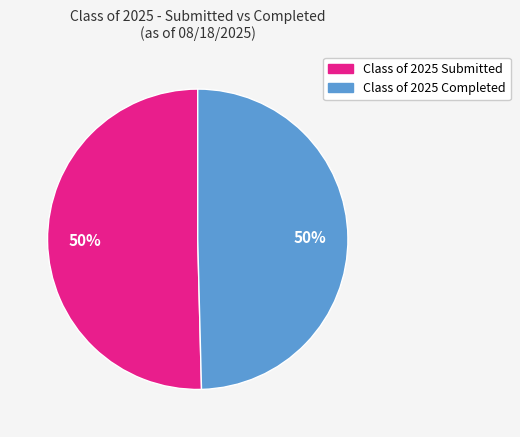

Count the number of slices in the pie.

2